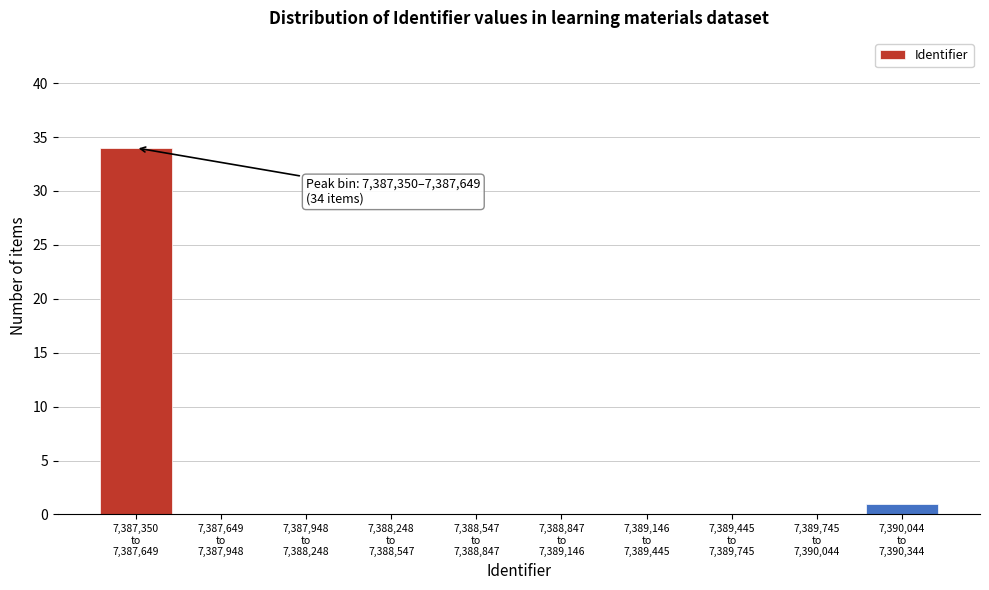

What is the sum of all values?

35